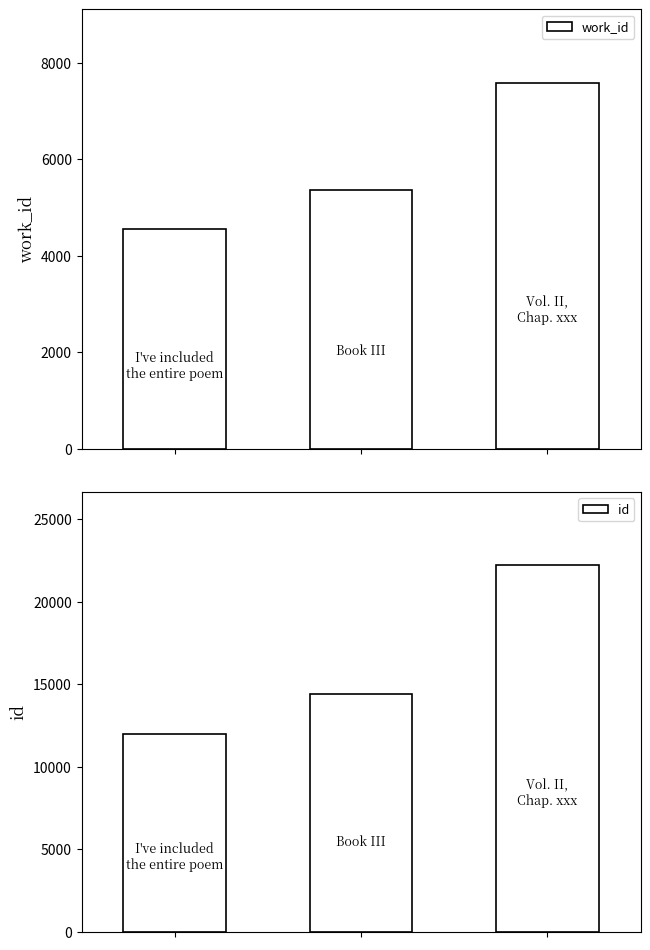

How many values in the work_id series exceed 5366?

1